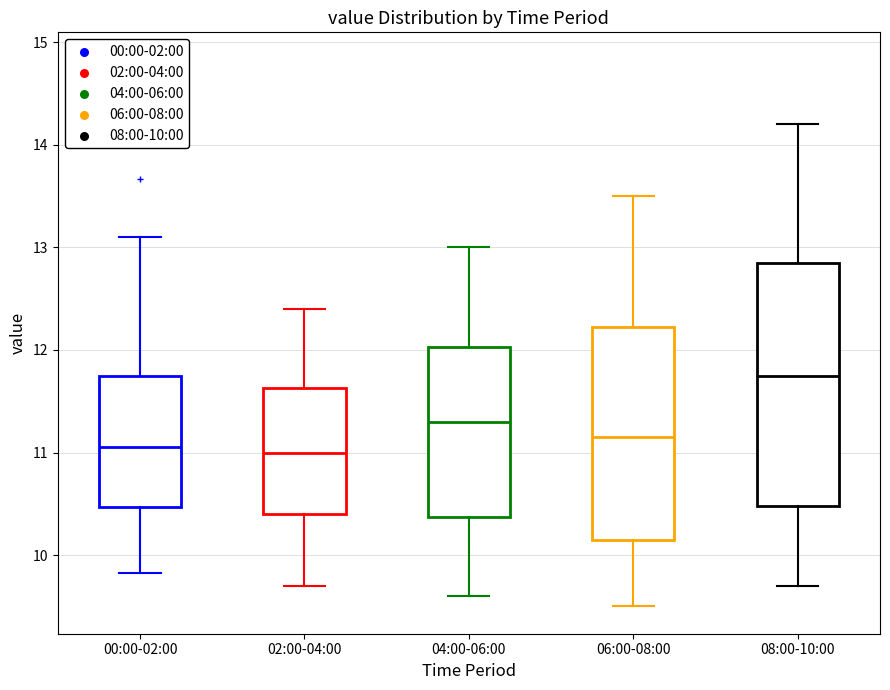

Reading left to right, transcribe this box plot: for each box, give where its median line is, the range the box spans, and where its two whiskers end, as read against the y-axis. The values are not printed on the chart, so give them approximately, as read against the axis.

00:00-02:00: median 11.1, box 10.5 to 11.8, whiskers 9.8 to 13.1
02:00-04:00: median 11.0, box 10.4 to 11.6, whiskers 9.7 to 12.4
04:00-06:00: median 11.3, box 10.4 to 12.0, whiskers 9.6 to 13.0
06:00-08:00: median 11.2, box 10.2 to 12.2, whiskers 9.5 to 13.5
08:00-10:00: median 11.8, box 10.5 to 12.9, whiskers 9.7 to 14.2